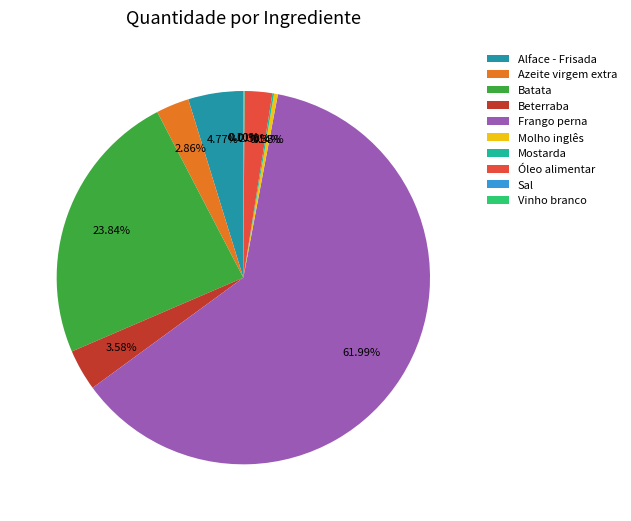

Which slice is the smallest?

Sal